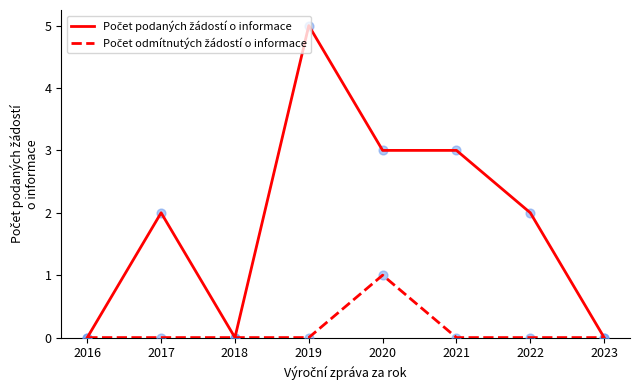

What is the maximum value shown in the chart?

5